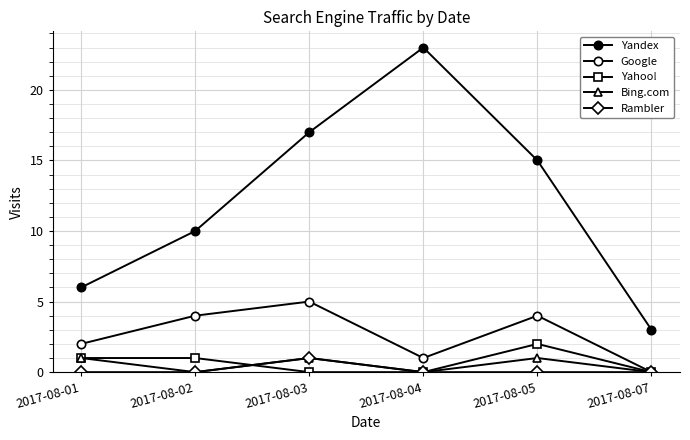

Reading right to left, what are all the values shown in this chart?

Yandex: 2017-08-07=3	2017-08-05=15	2017-08-04=23	2017-08-03=17	2017-08-02=10	2017-08-01=6
Google: 2017-08-07=0	2017-08-05=4	2017-08-04=1	2017-08-03=5	2017-08-02=4	2017-08-01=2
Yahoo!: 2017-08-07=0	2017-08-05=2	2017-08-04=0	2017-08-03=0	2017-08-02=1	2017-08-01=1
Bing.com: 2017-08-07=0	2017-08-05=1	2017-08-04=0	2017-08-03=1	2017-08-02=0	2017-08-01=1
Rambler: 2017-08-07=0	2017-08-05=0	2017-08-04=0	2017-08-03=1	2017-08-02=0	2017-08-01=0